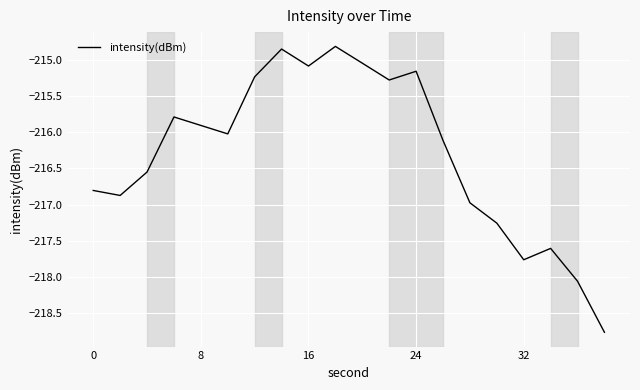

What is the minimum value shown in the chart?

-218.8